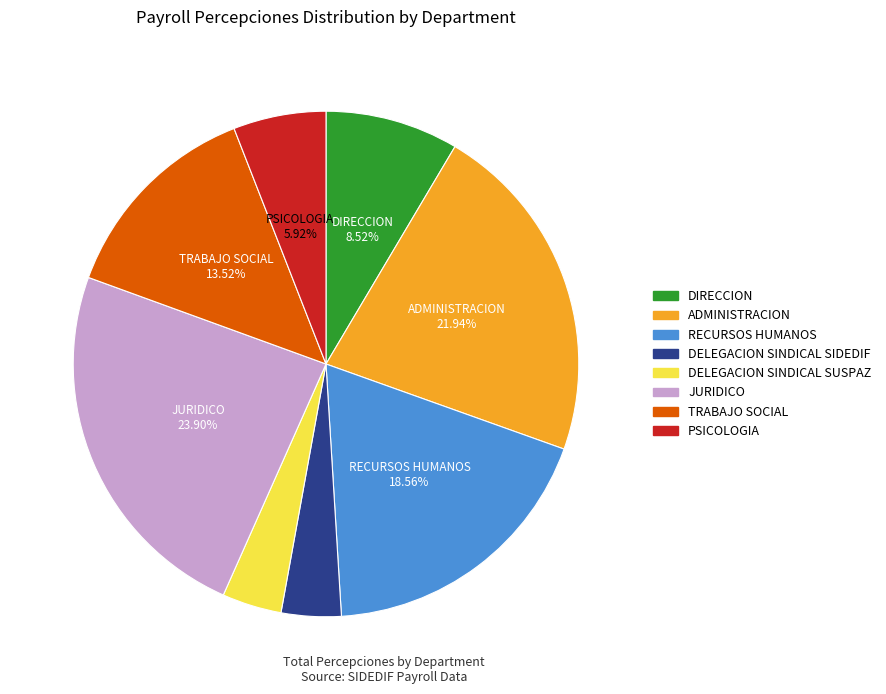

To the nearest percent, what is the difference between the TRABAJO SOCIAL and ADMINISTRACION slice percentages?

8%